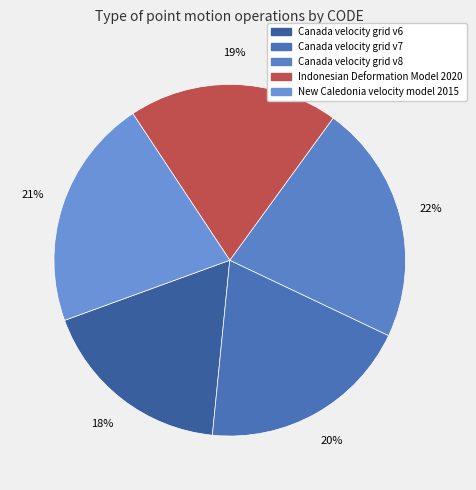

Combined, do Indonesian Deformation Model 2020 and New Caledonia velocity model 2015 account for over 50%?

No